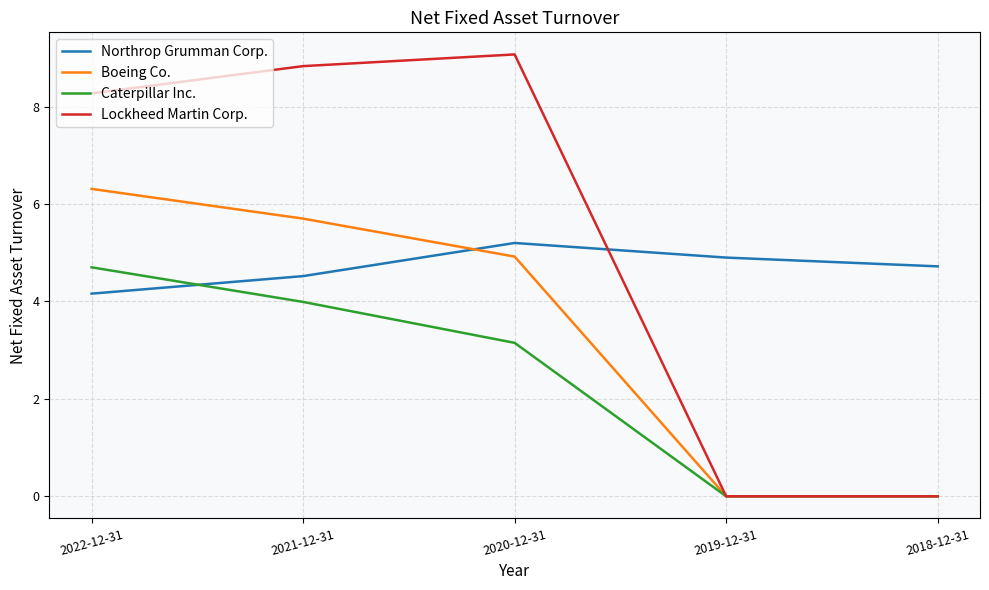

After their last crossing, which series has the higher values: Caterpillar Inc. or Northrop Grumman Corp.?

Northrop Grumman Corp.